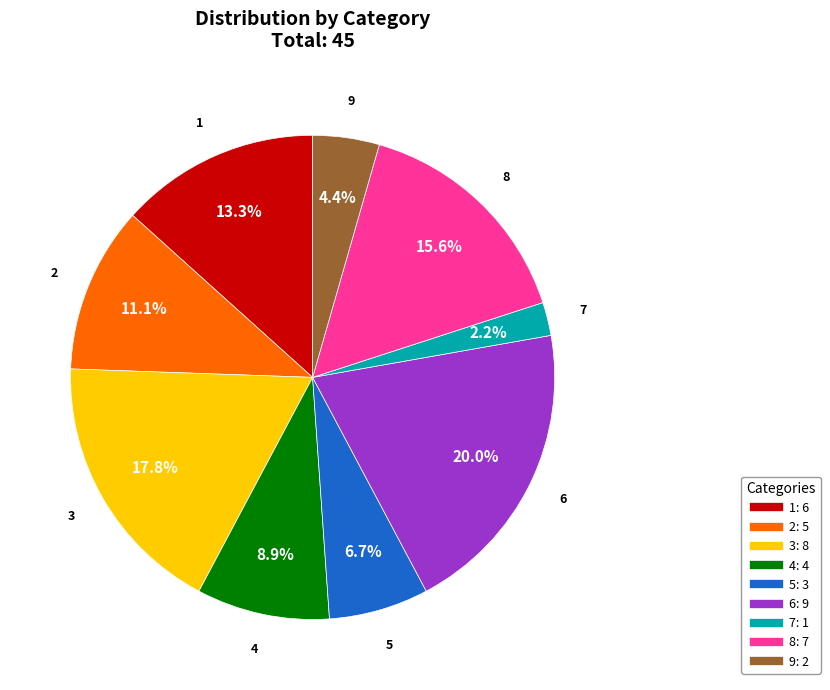

Is there any slice that represents more than half of the pie?

No